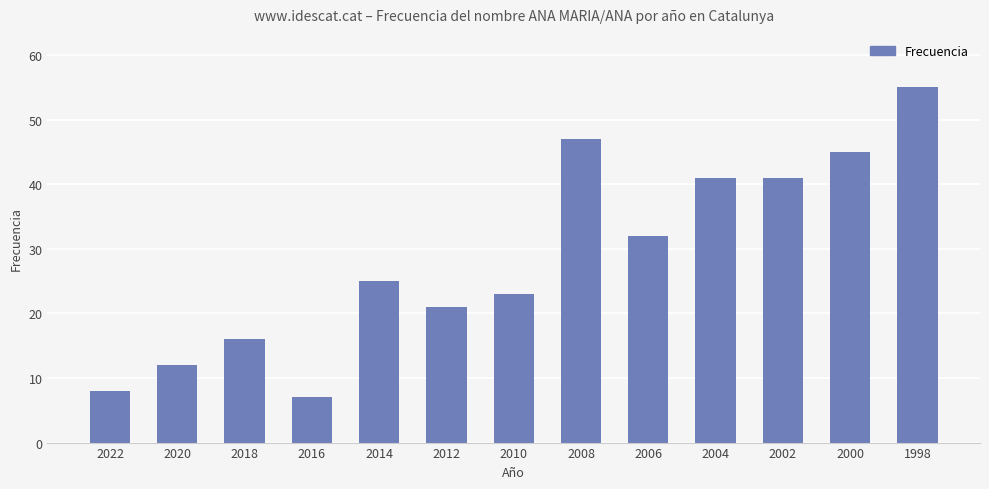

What is the difference between the maximum and second lowest values?

47